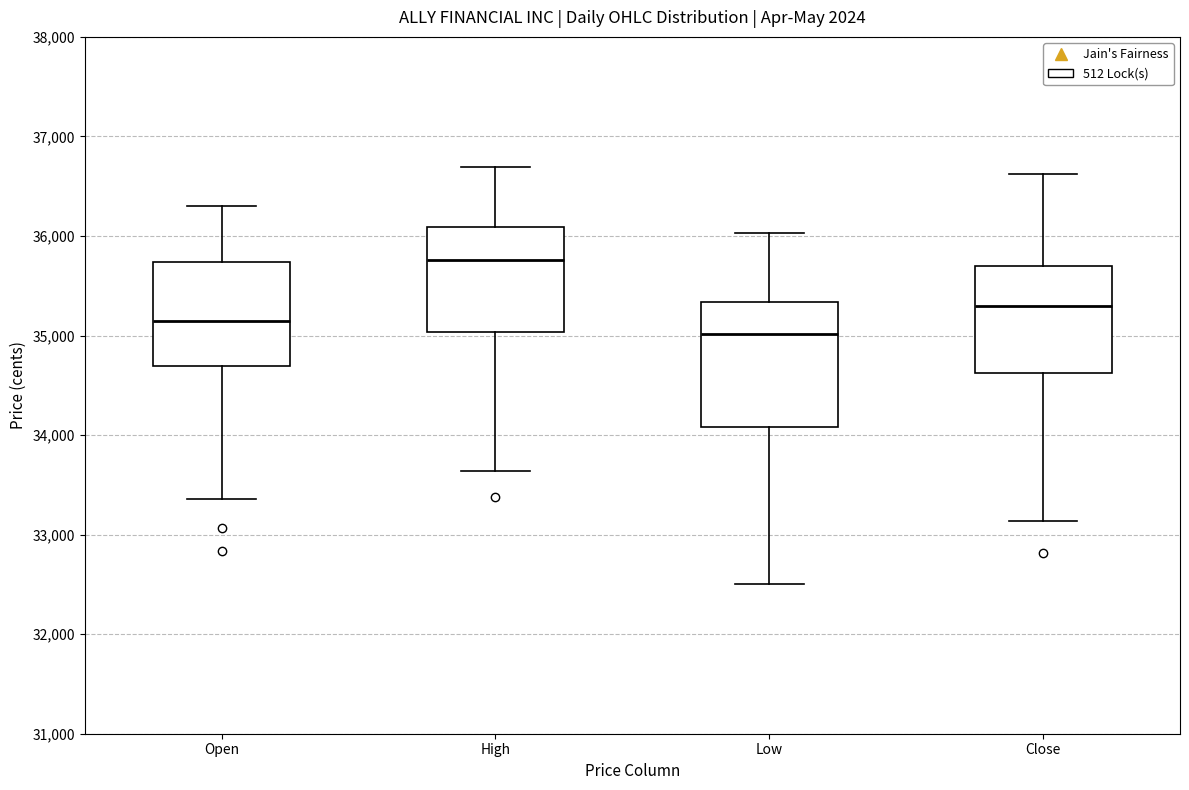

Which box's median line is the highest?

High